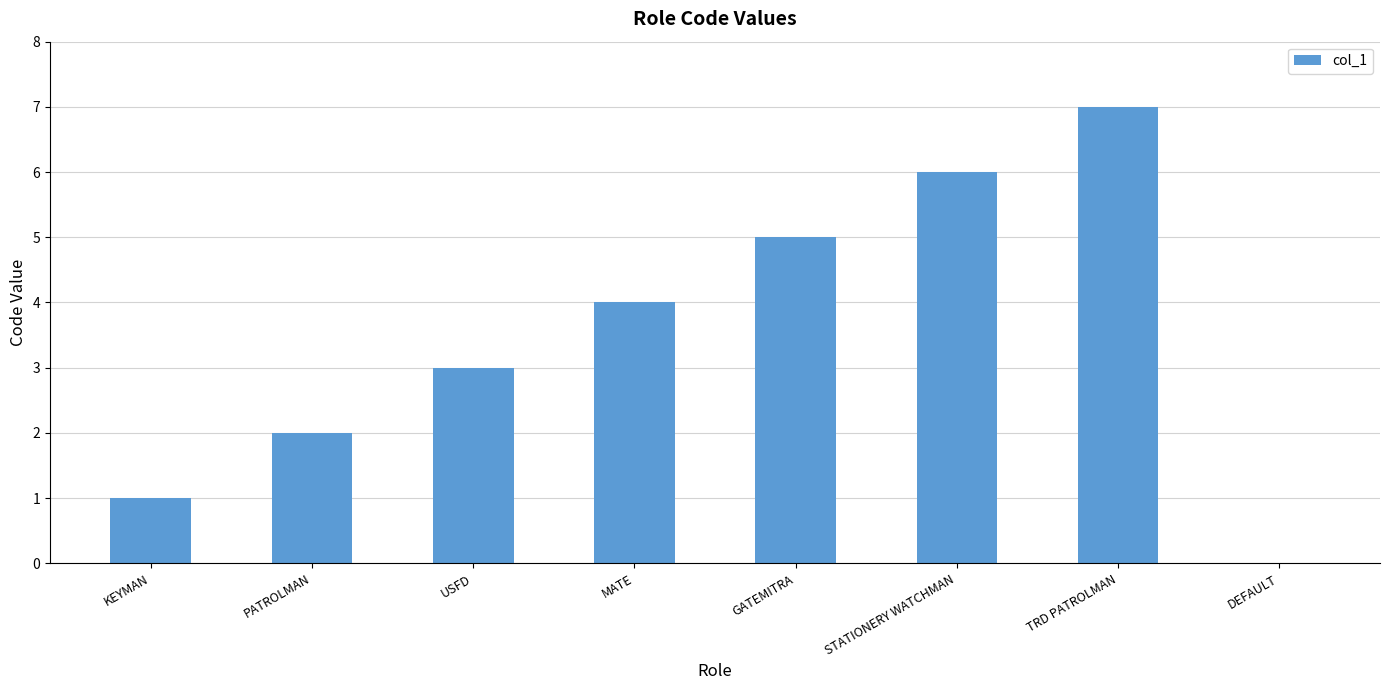

What is the maximum value shown in the chart?

7